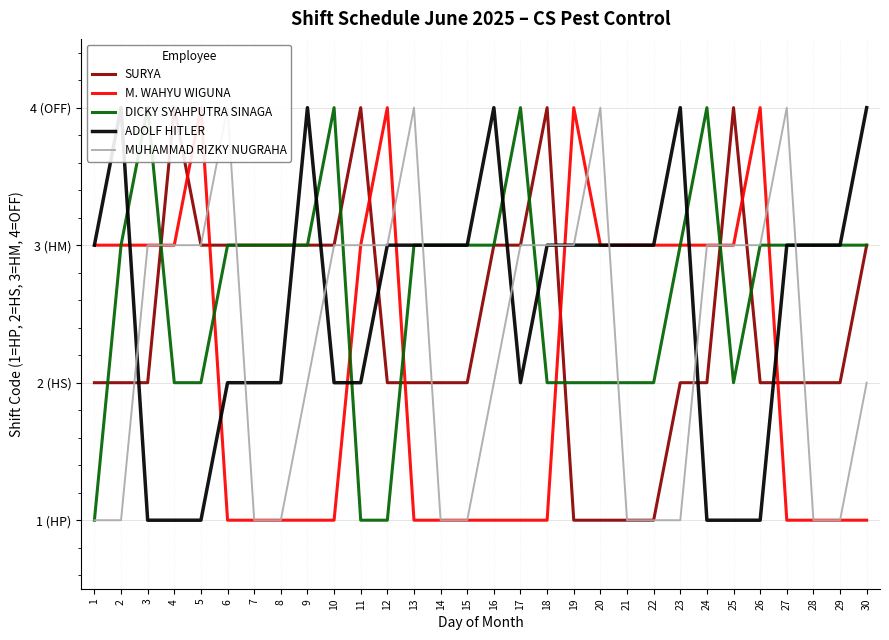

List the labels in order of MUHAMMAD RIZKY NUGRAHA value, largest first.

6, 13, 20, 27, 3, 4, 5, 10, 11, 12, 17, 18, 19, 24, 25, 26, 9, 16, 30, 1, 2, 7, 8, 14, 15, 21, 22, 23, 28, 29